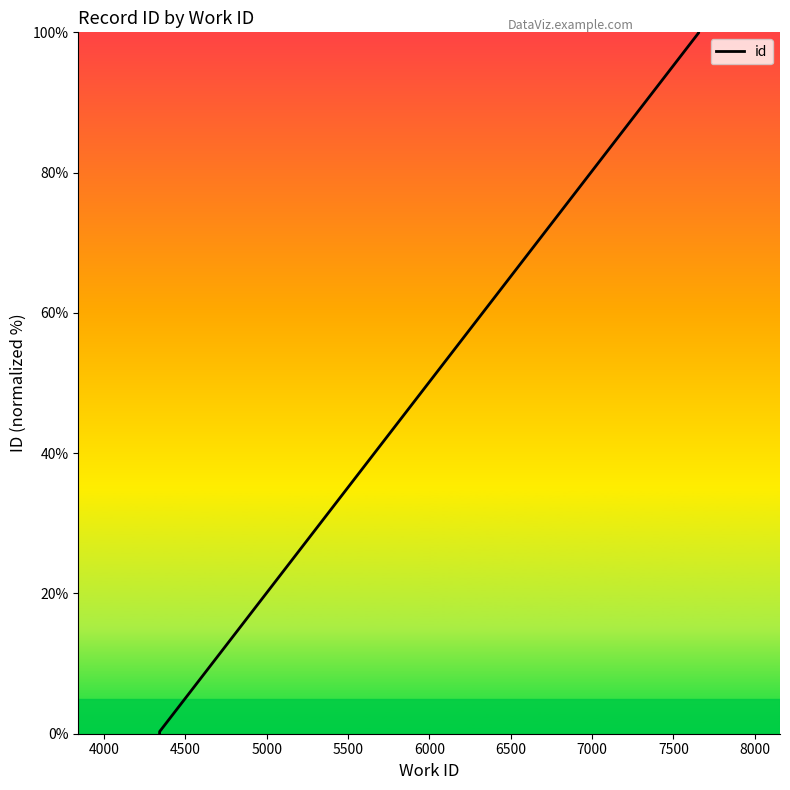

Does the chart have visible grid lines?

No